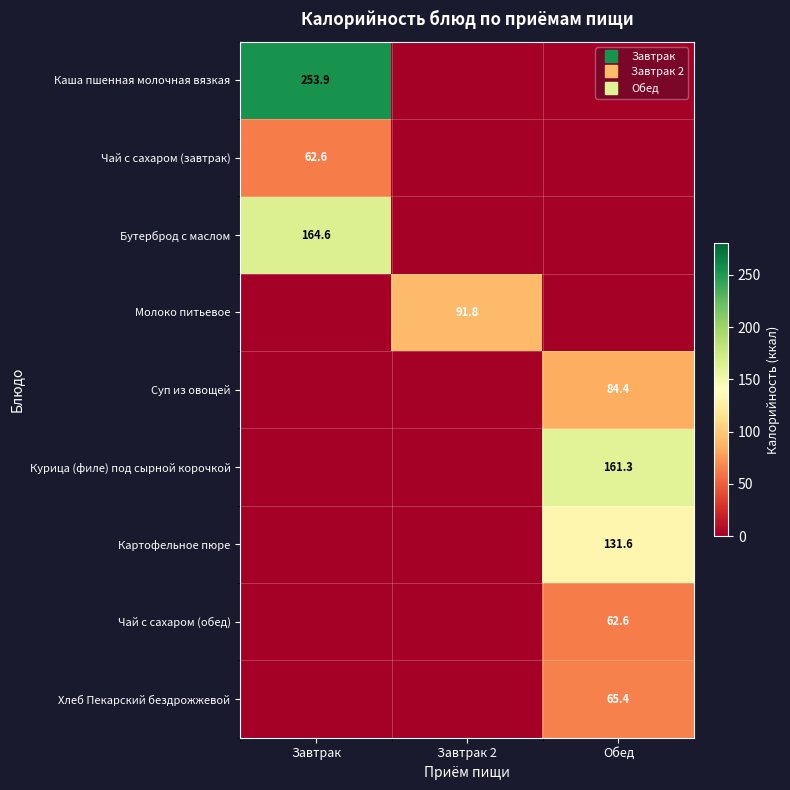

Which category has the highest value in the Каша пшенная молочная вязкая series?

Завтрак